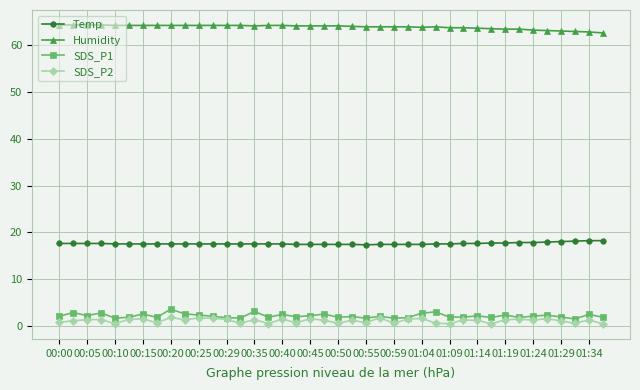

At how many categories does at least one series exceed 37?

40